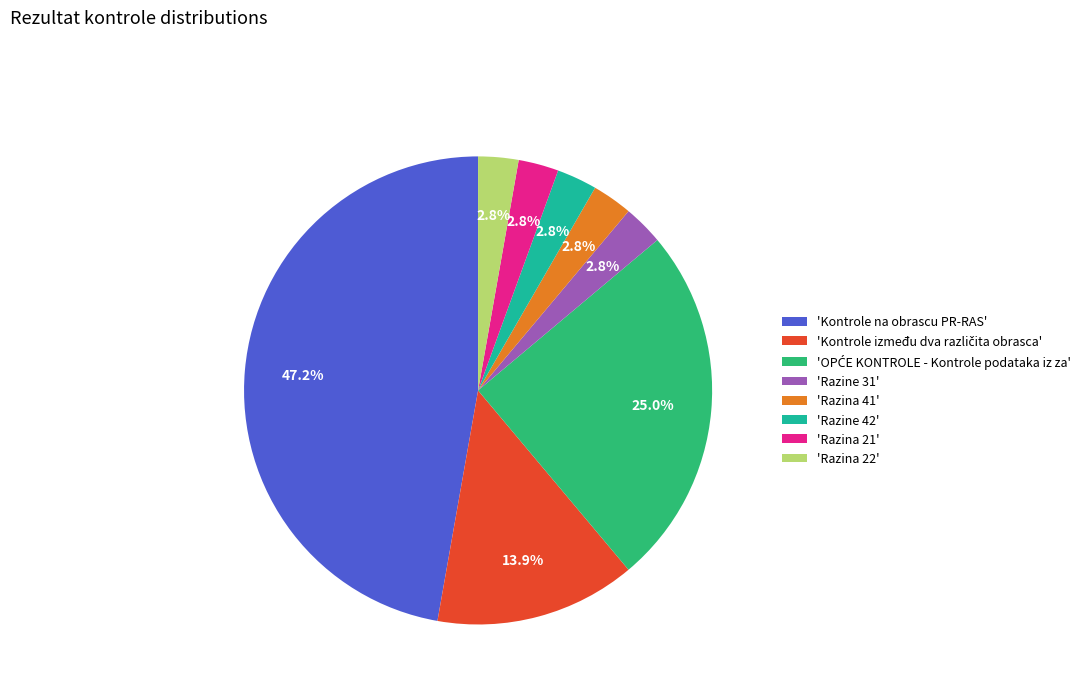

Which category has the biggest portion of the pie?

'Kontrole na obrascu PR-RAS'